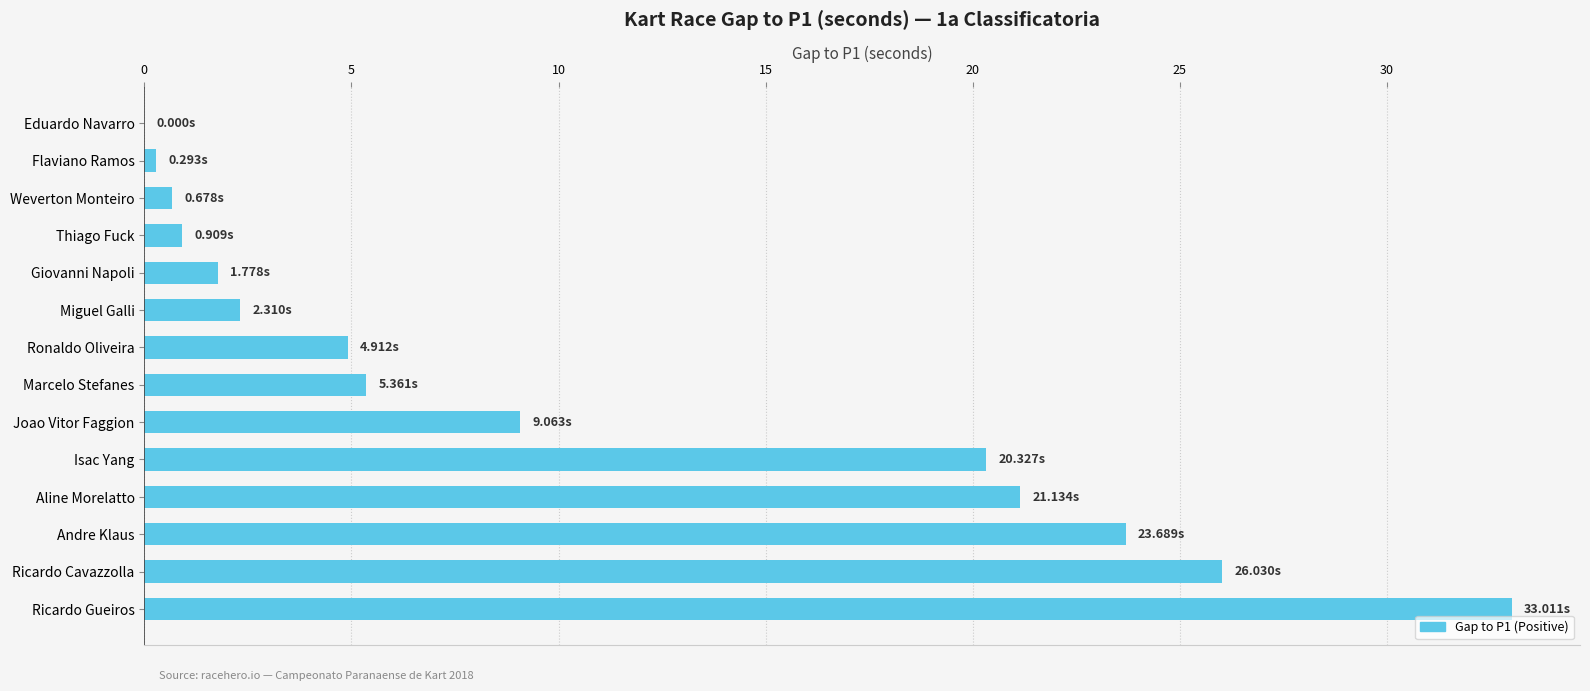

Which has a higher value, Weverton Monteiro or Ronaldo Oliveira?

Ronaldo Oliveira